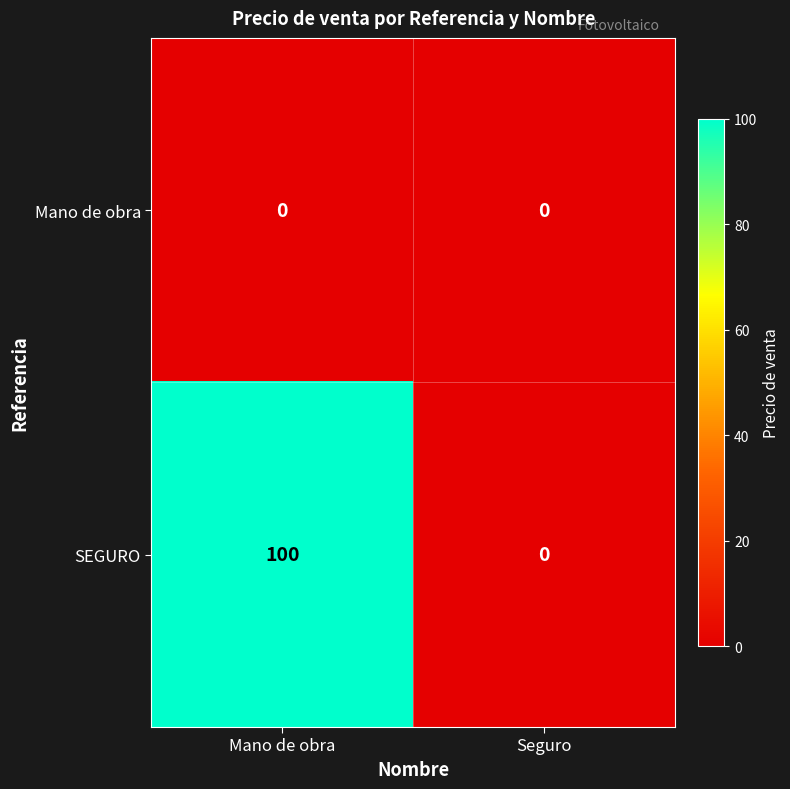

List the series in order of their overall mean, lowest first.

Mano de obra, SEGURO